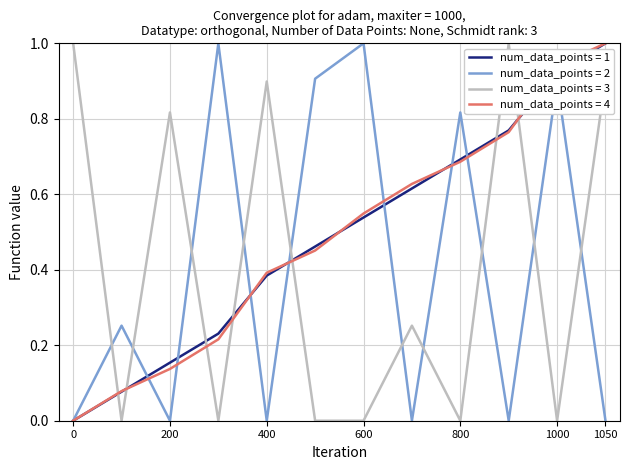

What is the maximum value shown in the chart?

1.0